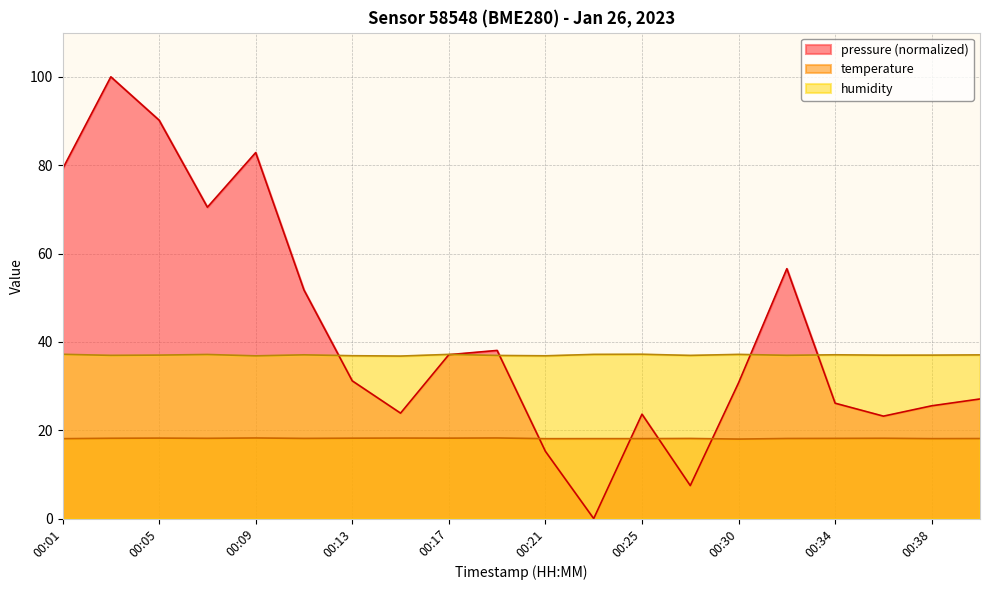

Rank the series by their maximum value, from highest to lowest.

pressure (normalized), humidity, temperature